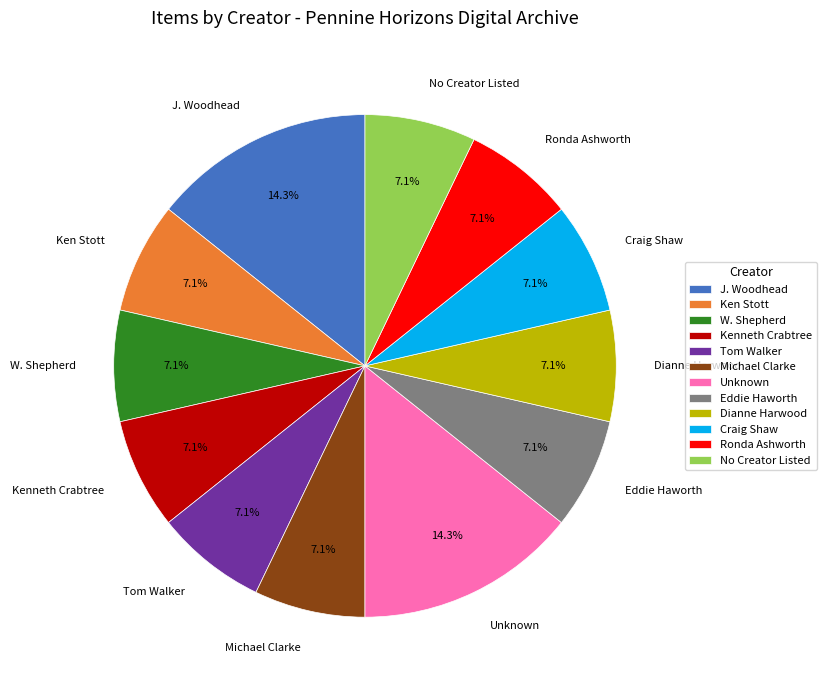

Approximately how many times larger is the value at Tom Walker compared to Craig Shaw?

1.0